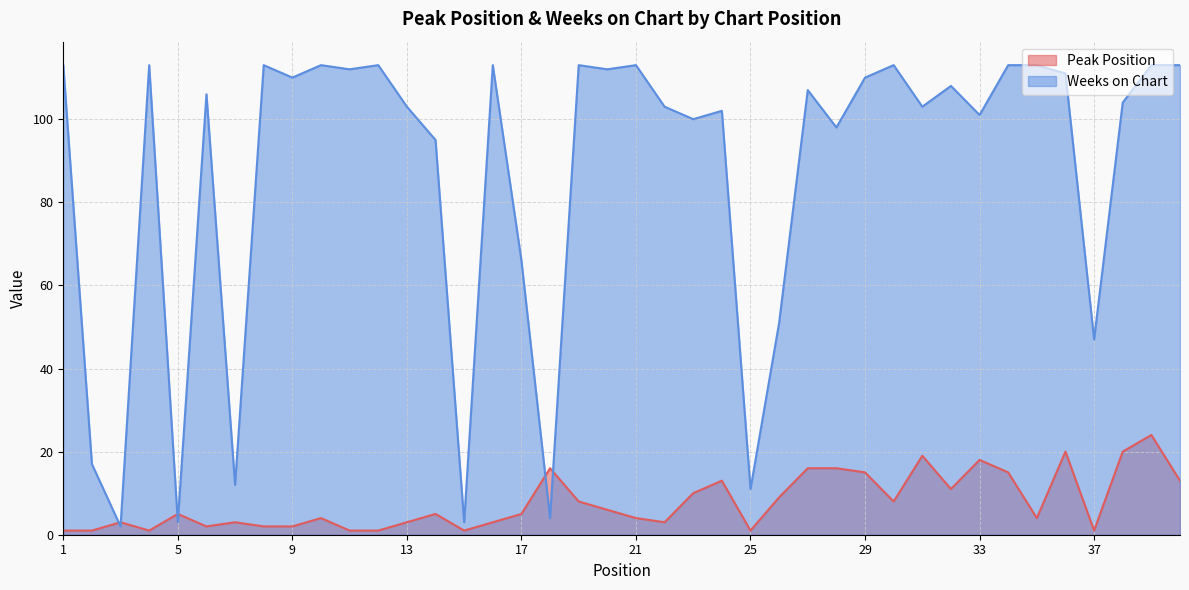

What is the sum of all Weeks on Chart values?

3470